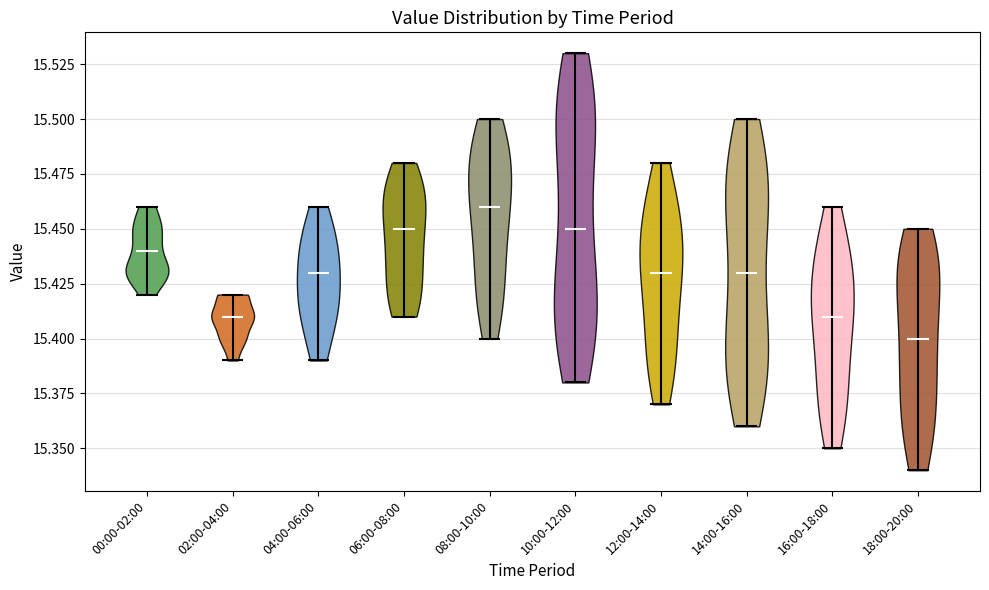

Reading left to right, read every violin against the y-axis: where its median line is, and the lowest and highest points it reaches. The values are not printed on the chart, so give them approximately, as read against the axis.

00:00-02:00: median line 15.44, lowest point 15.42, highest point 15.46
02:00-04:00: median line 15.41, lowest point 15.39, highest point 15.42
04:00-06:00: median line 15.43, lowest point 15.39, highest point 15.46
06:00-08:00: median line 15.45, lowest point 15.41, highest point 15.48
08:00-10:00: median line 15.46, lowest point 15.40, highest point 15.50
10:00-12:00: median line 15.45, lowest point 15.38, highest point 15.53
12:00-14:00: median line 15.43, lowest point 15.37, highest point 15.48
14:00-16:00: median line 15.43, lowest point 15.36, highest point 15.50
16:00-18:00: median line 15.41, lowest point 15.35, highest point 15.46
18:00-20:00: median line 15.40, lowest point 15.34, highest point 15.45